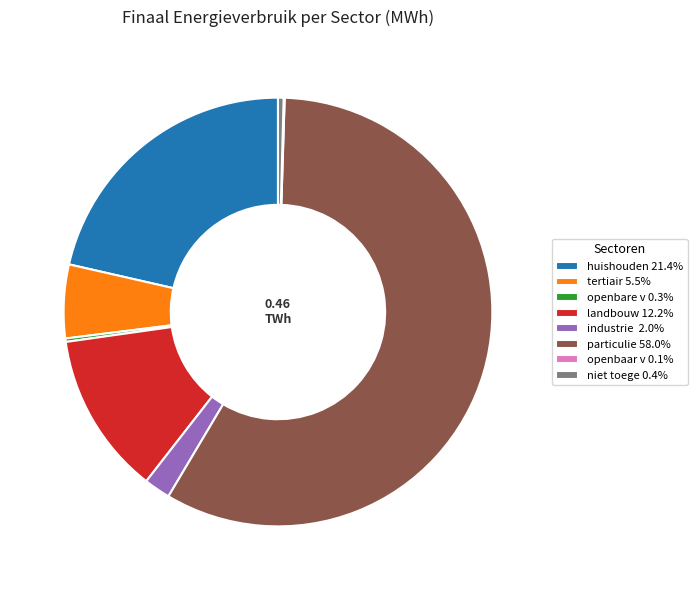

Is the sum of niet toege 0.4% and industrie 2.0% greater than half?

No